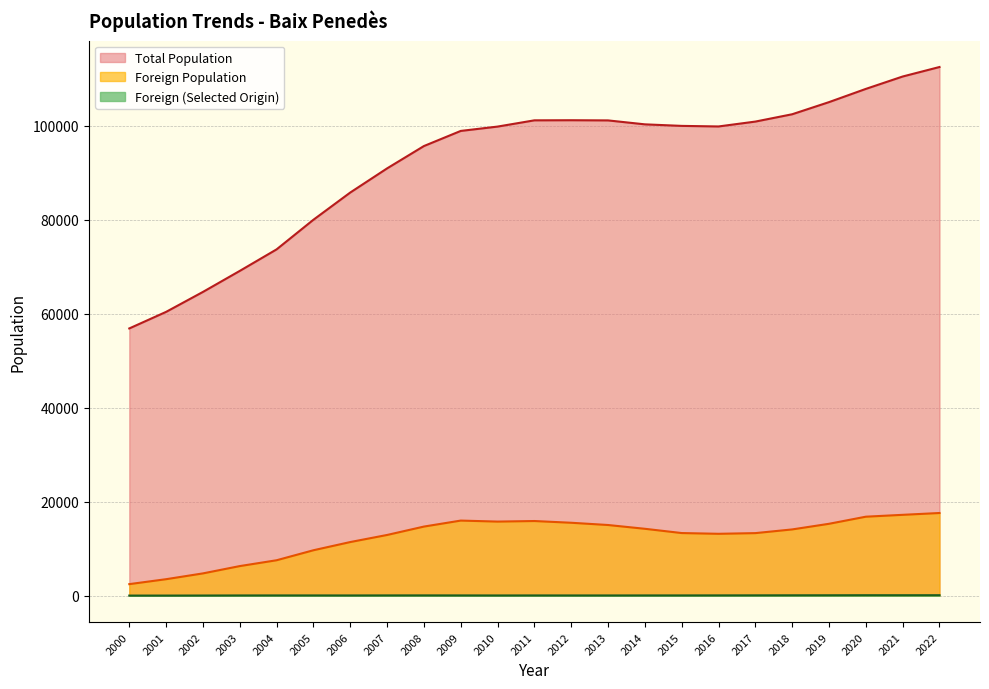

Which series has the largest total across all categories?

Total Population